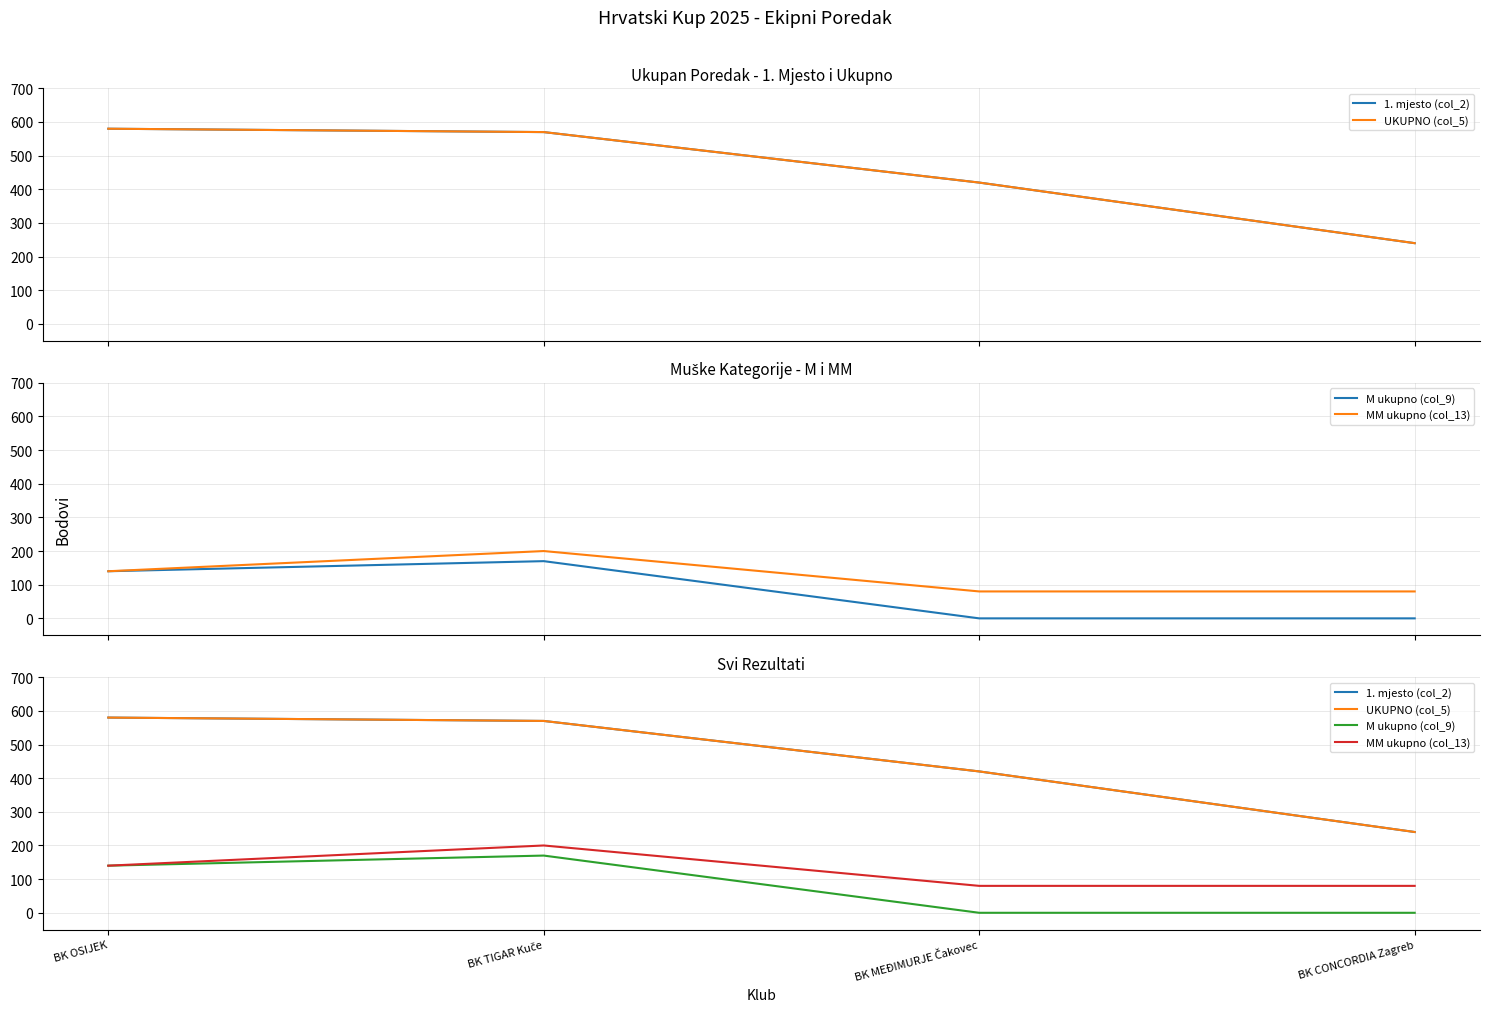

What is the value of the MM ukupno (col_13) point at the 3rd from the left?

80